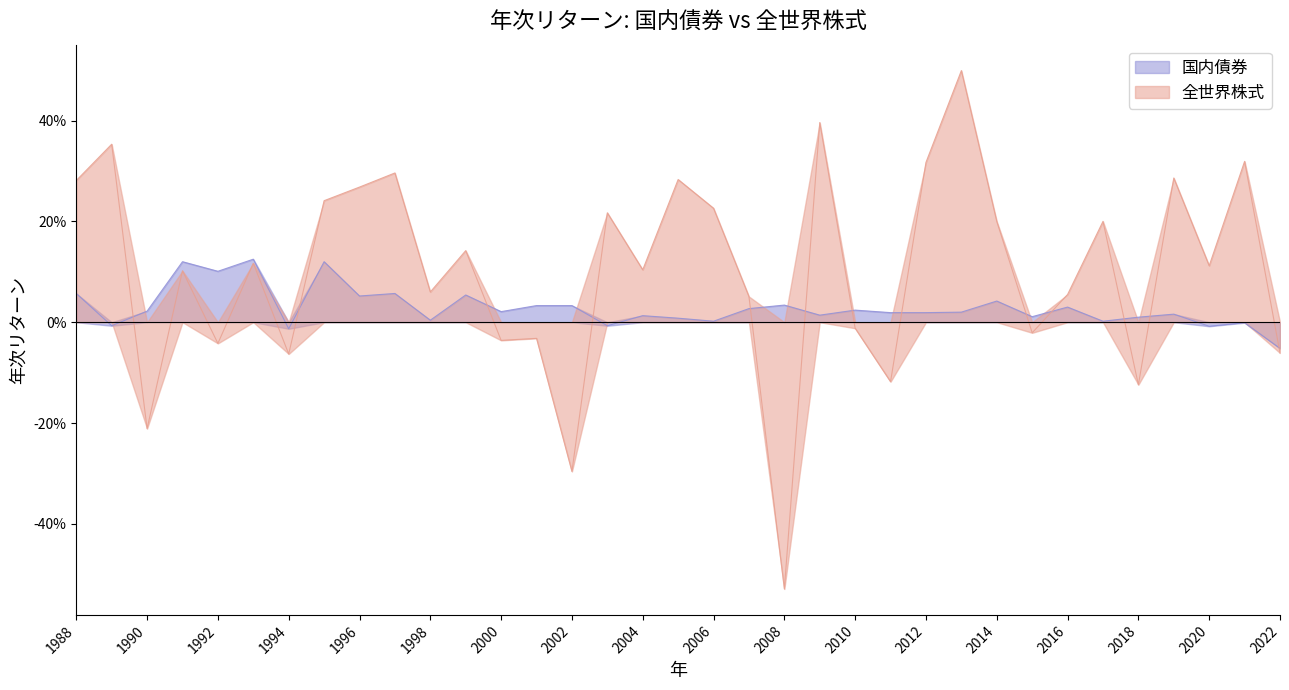

At which category is the sum across all series the highest?

2013